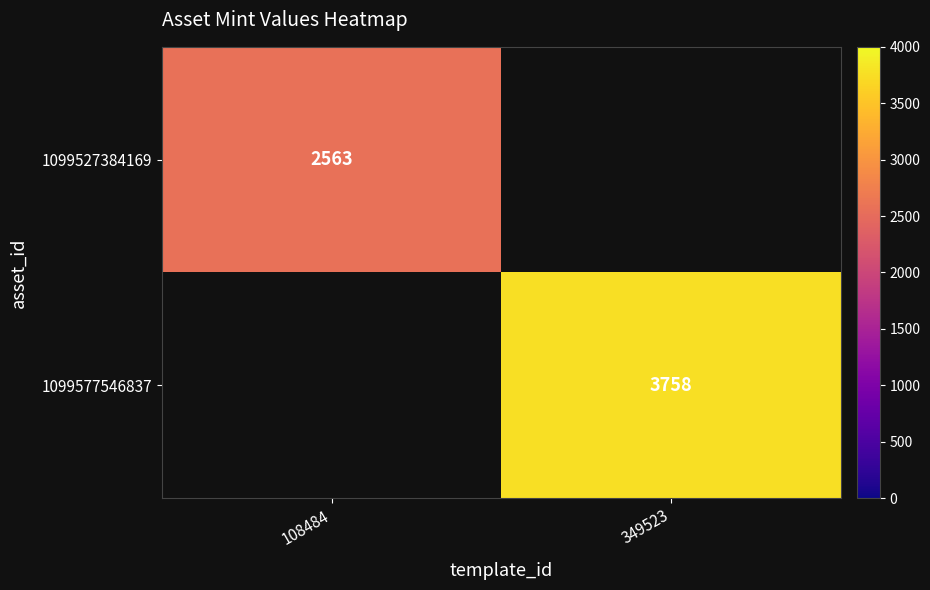

True or false: 1099577546837 has a value of 3758 at 349523.

True